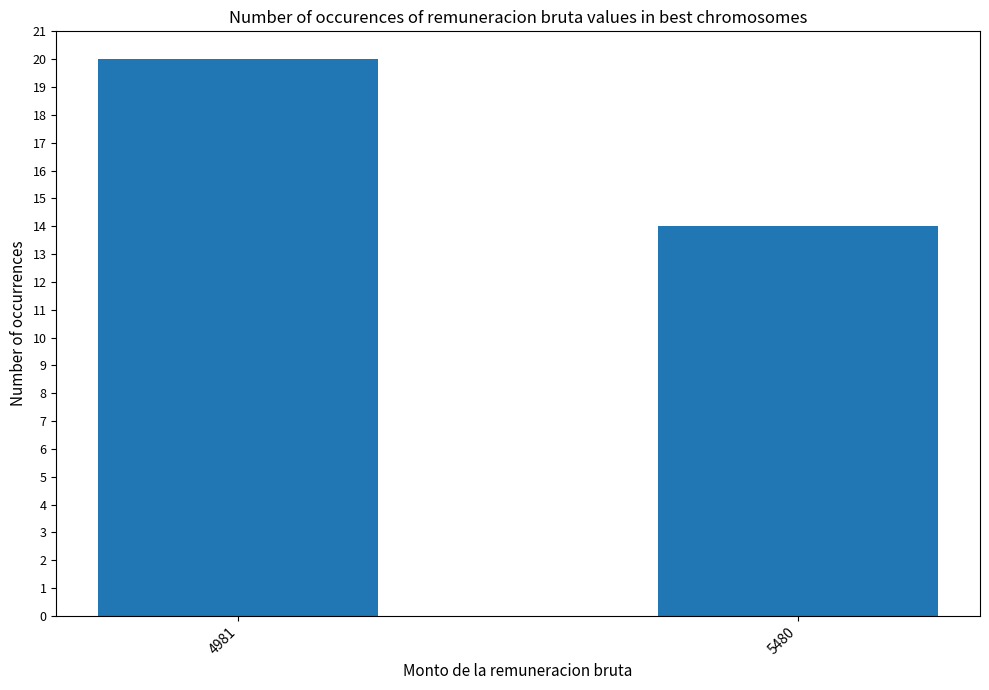

Which has a higher value, 5480 or 4981?

4981